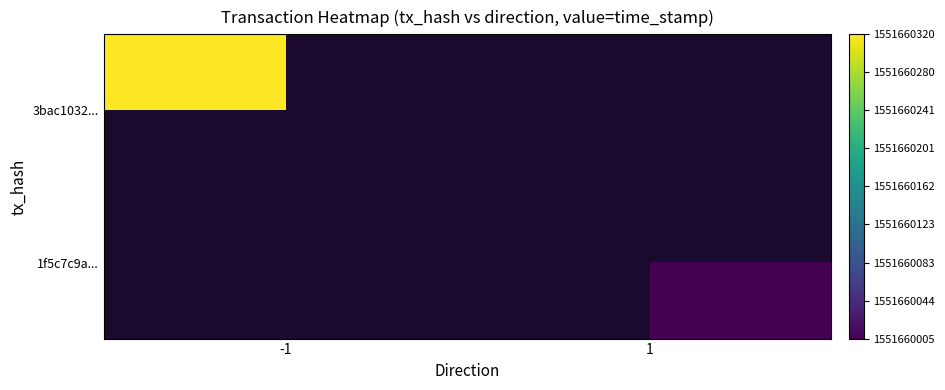

What is the approximate value of 3bac1032502441c386765543f2877c4e80293c9 at time_stamp, to the nearest 10?

1551660320